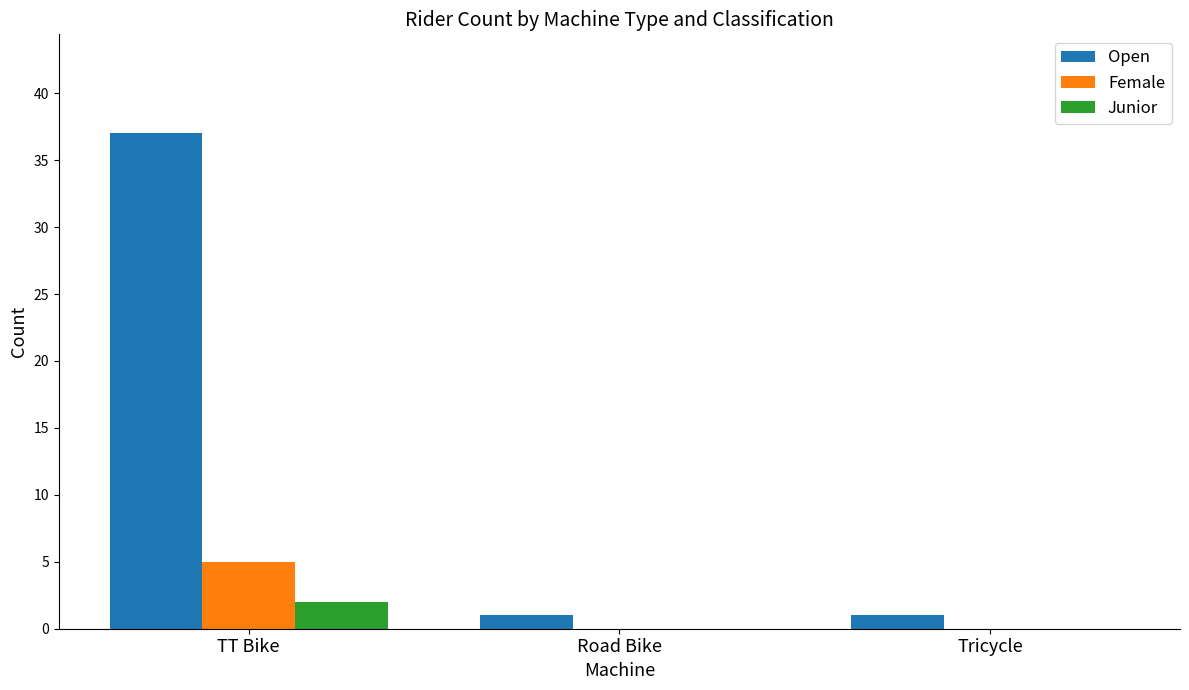

How many distinct data groups are displayed?

3